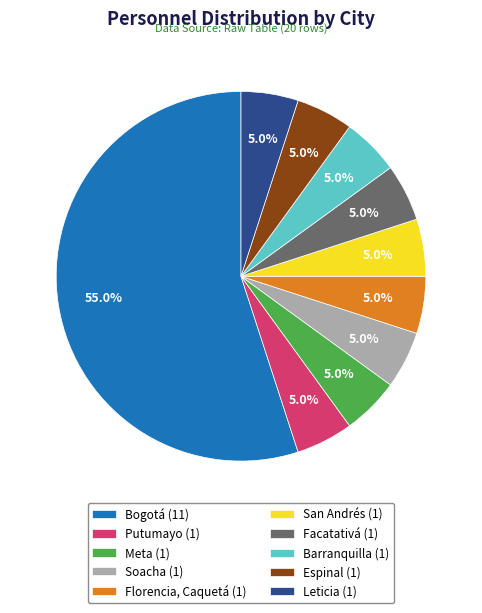

Count the number of slices in the pie.

10